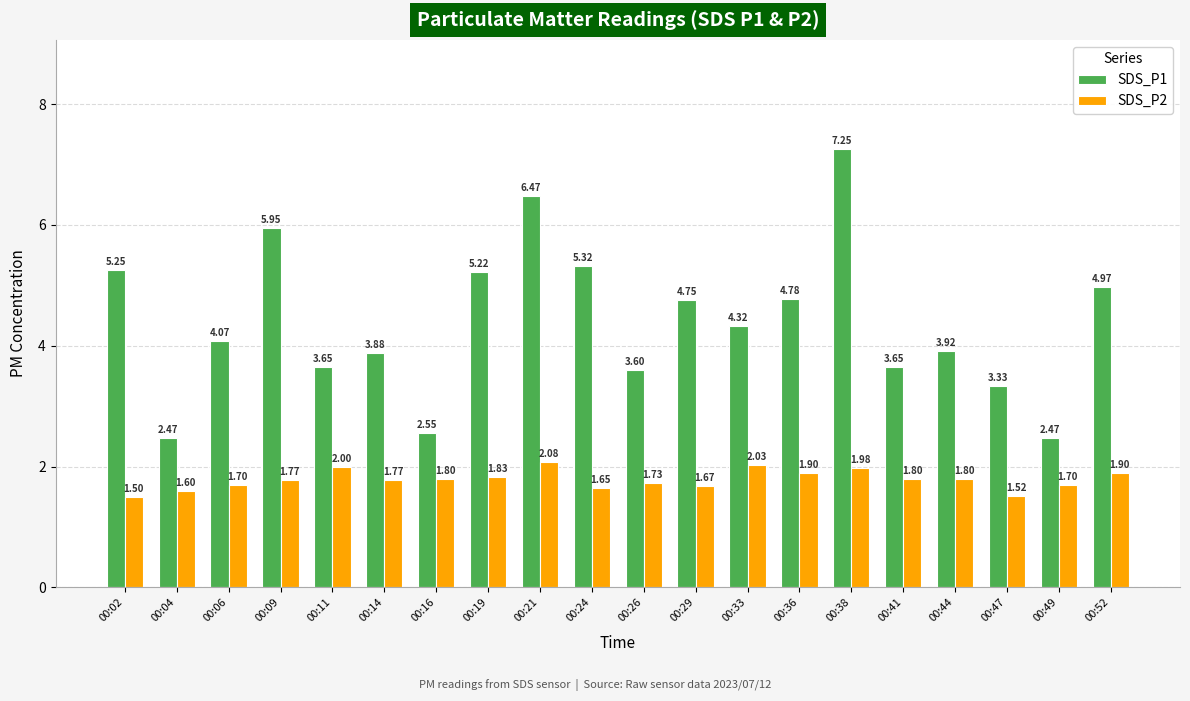

How many groups of bars are there?

20